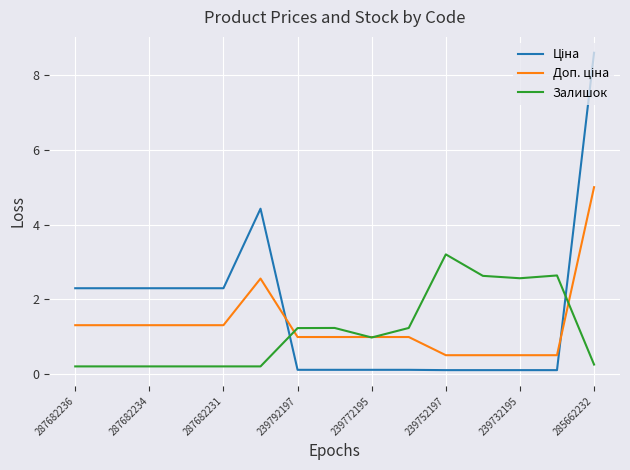

What is the maximum value shown in the chart?

8.6